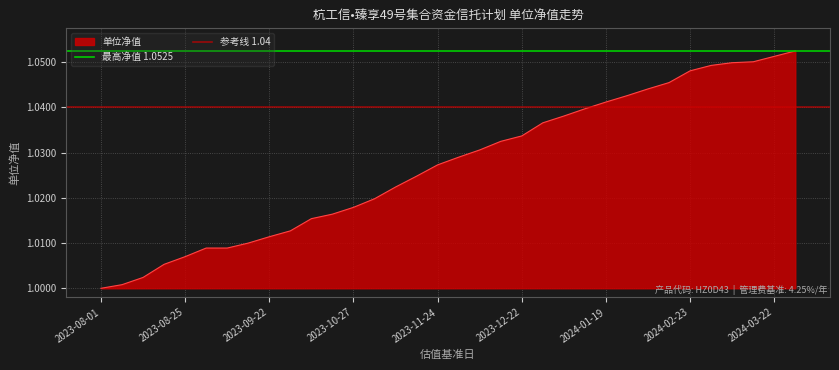

Is it true that 单位净值 equals 0.4 at 2023-09-22?

False